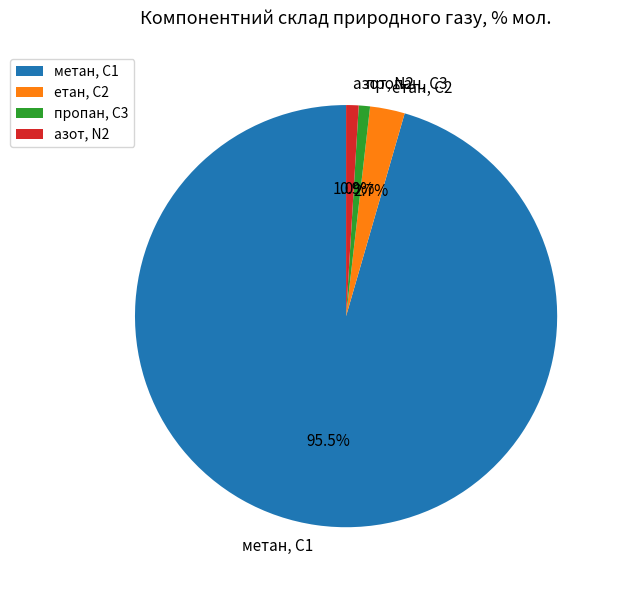

To the nearest percent, what percentage of the pie is етан, С2?

3%